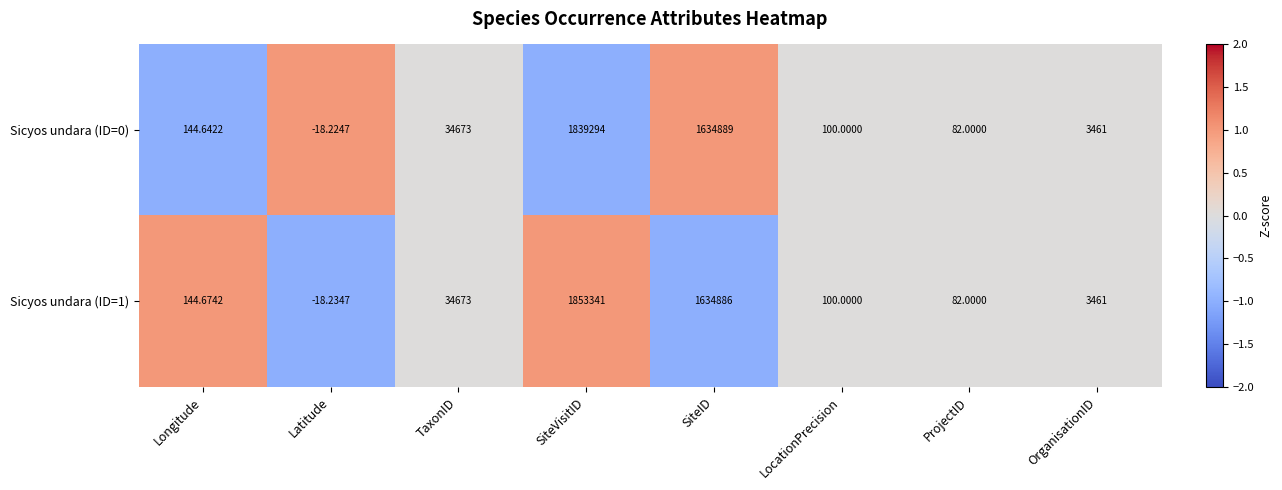

At how many categories does at least one series exceed 0?

7